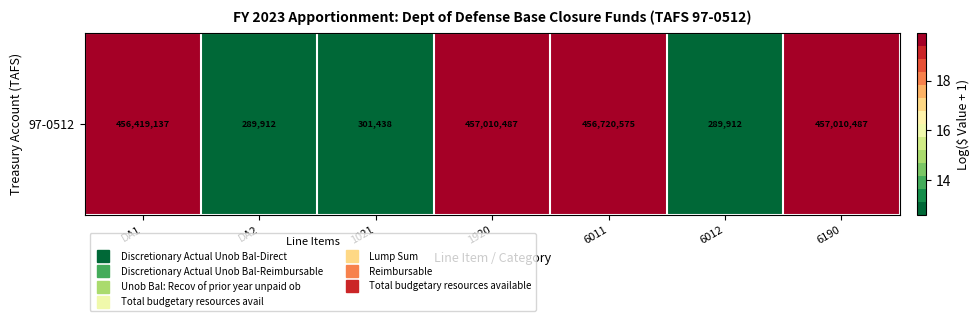

Reading right to left, what are all the values shown in this chart?

19.9	12.6	19.9	19.9	12.6	12.6	19.9